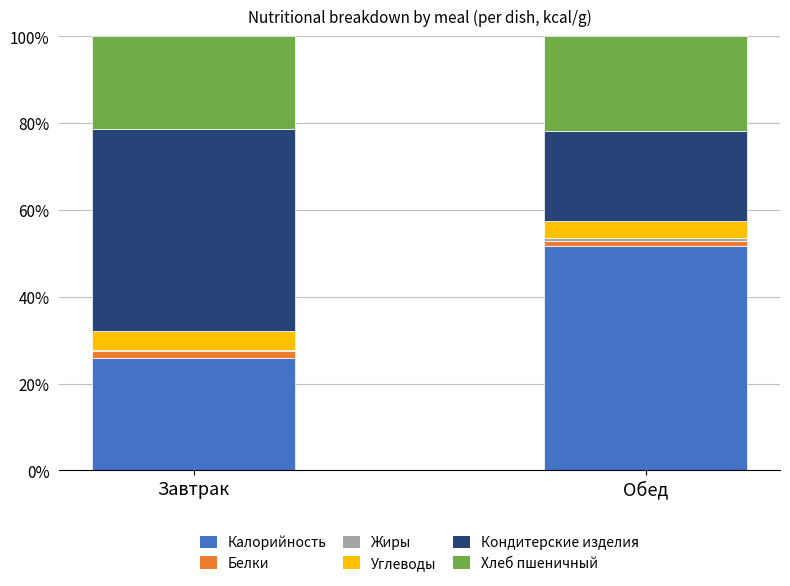

What is the sum of all Калорийность values?

77.6